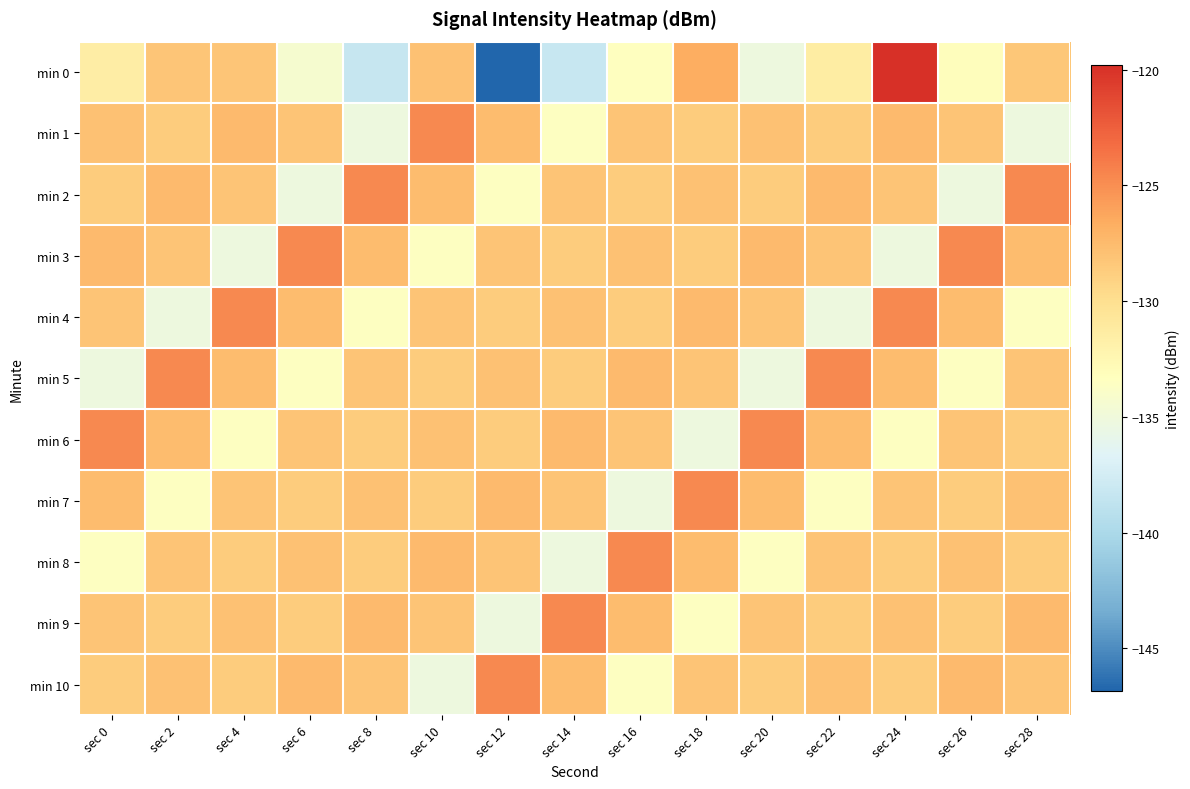

Which series has the largest range (max minus min)?

min 0